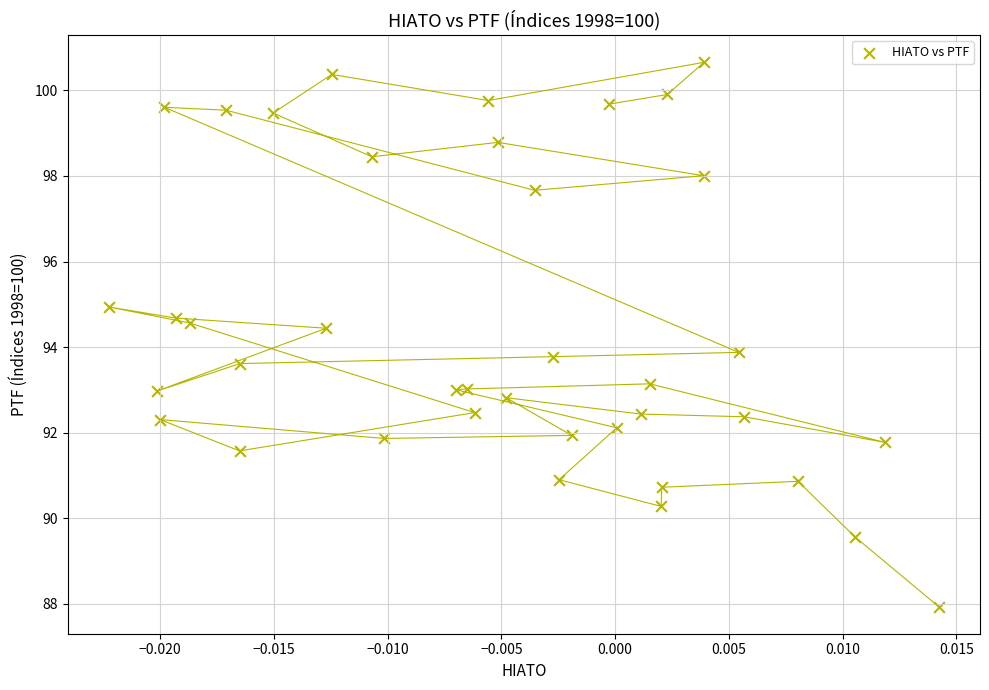

Count the number of points in this scatter plot.

39